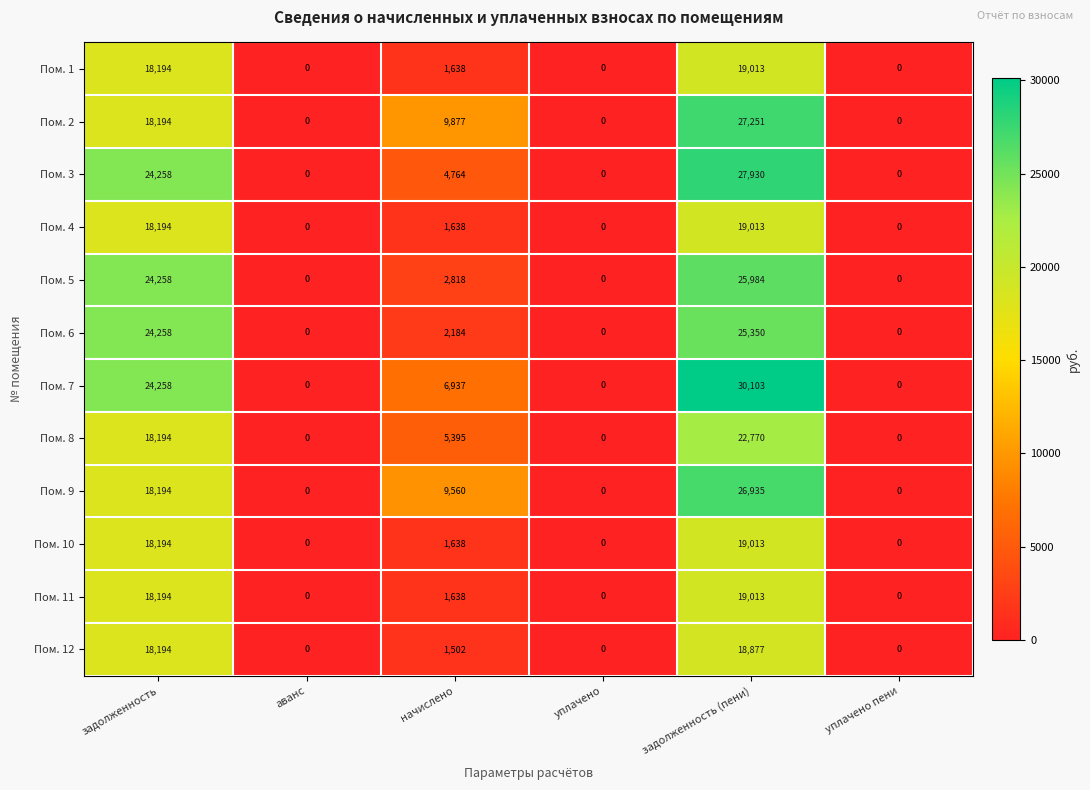

Is the value of Пом. 6 at начислено greater than the value of Пом. 4 at аванс?

Yes